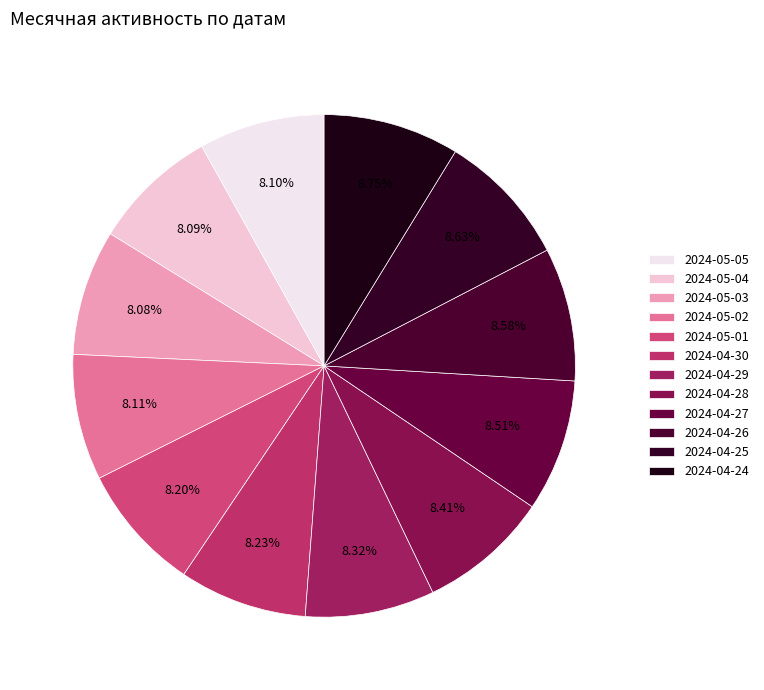

How many segments does this pie chart have?

12